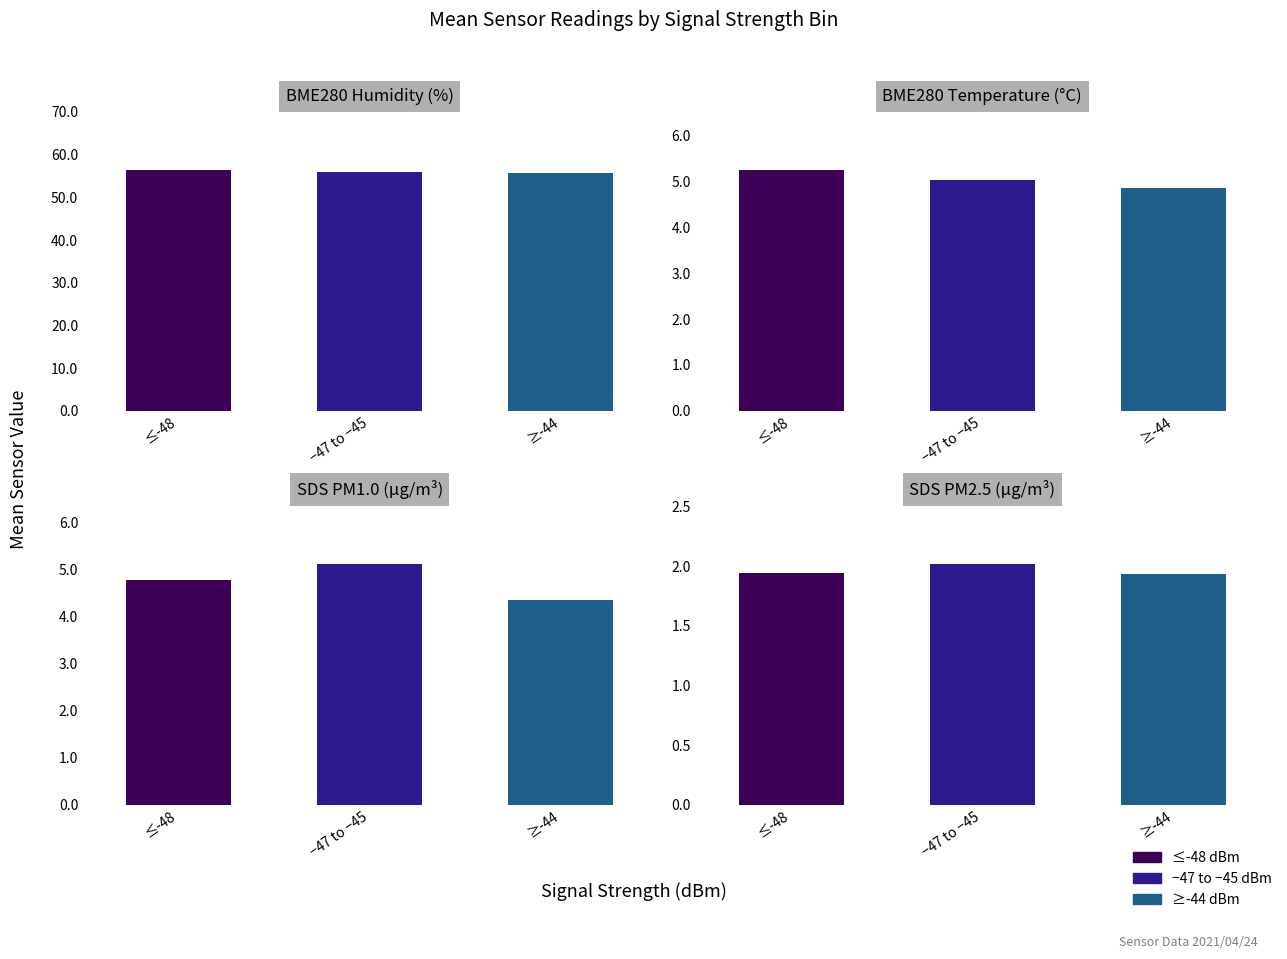

At which label is SDS PM1.0 (µg/m³) closest to 4?

≥-44